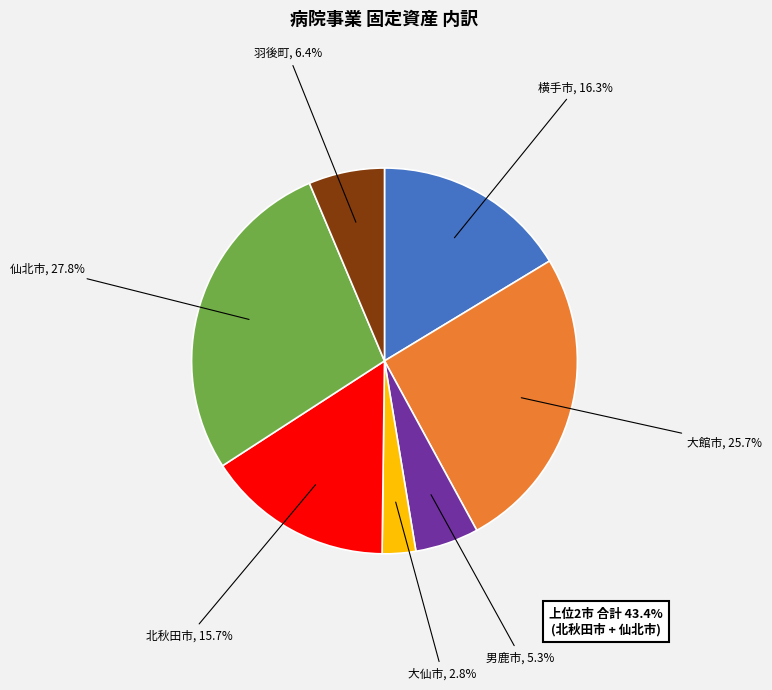

What is the largest slice in the pie chart?

仙北市